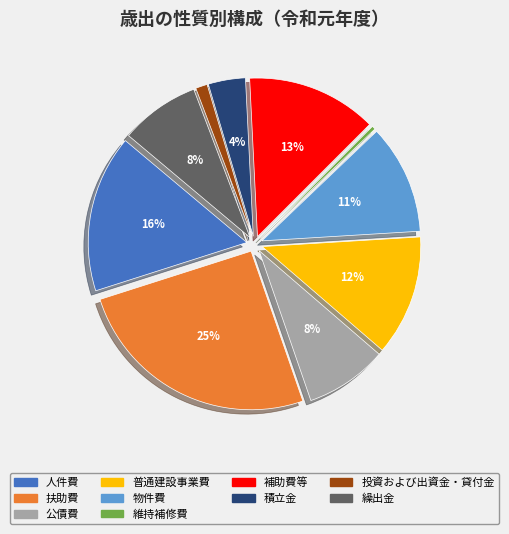

What percentage is the 人件費 slice, to the nearest percent?

16%